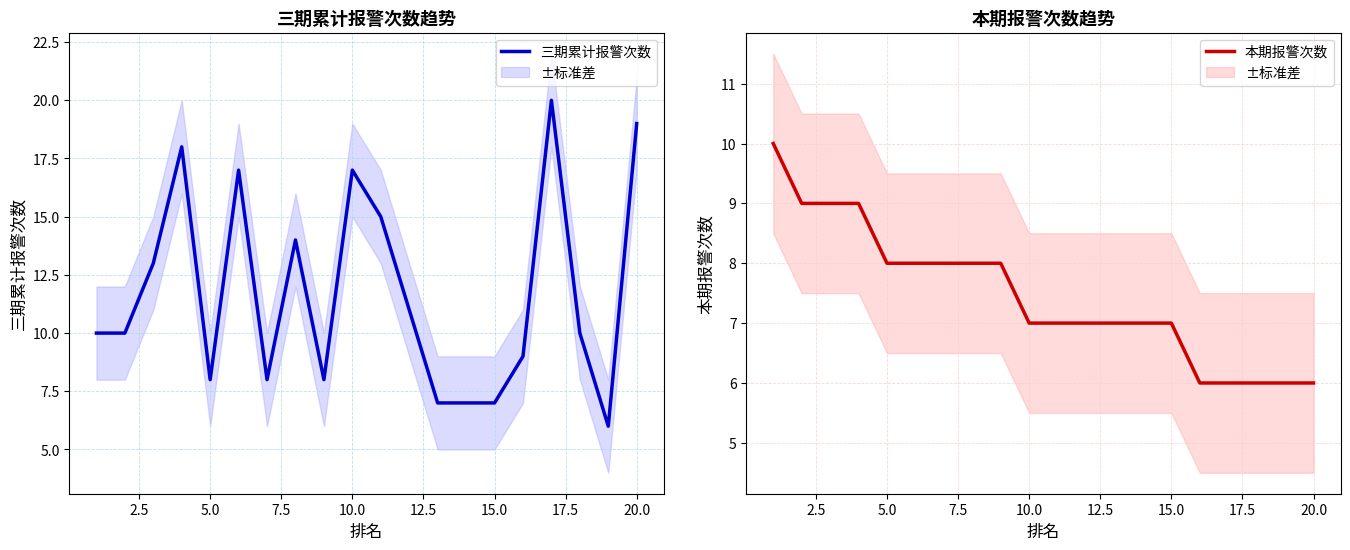

What is the difference between the maximum and minimum values in the 本期报警次数 series?

4